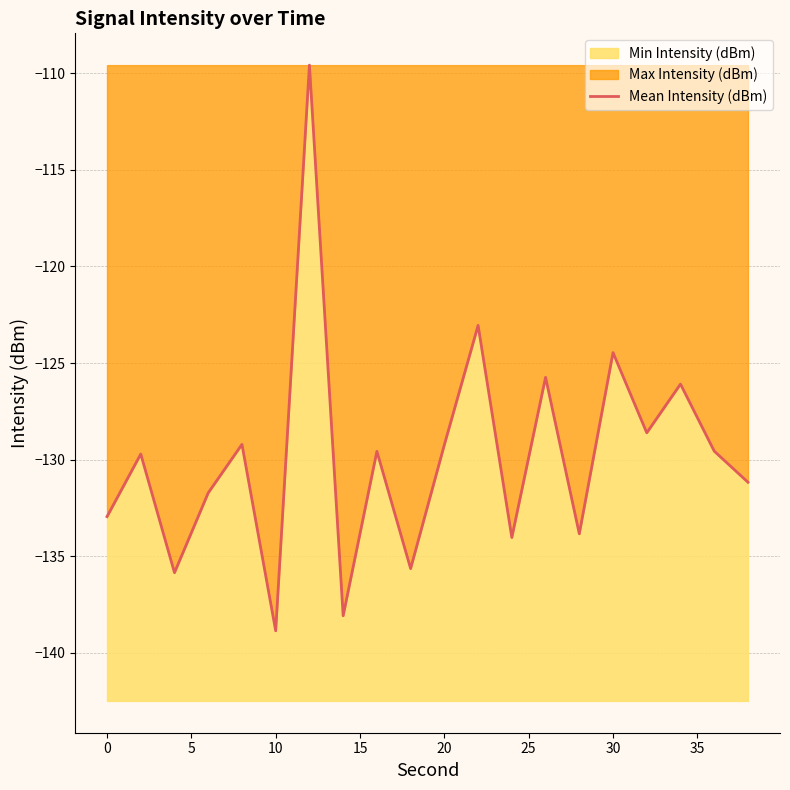

What is the change in value from −5 to 25?

+23.4